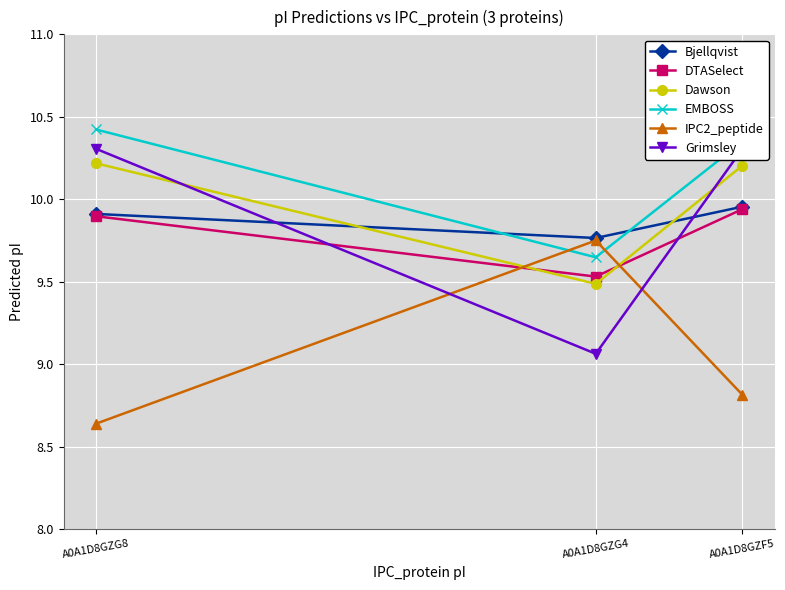

At which label does Dawson reach its minimum?

A0A1D8GZG4